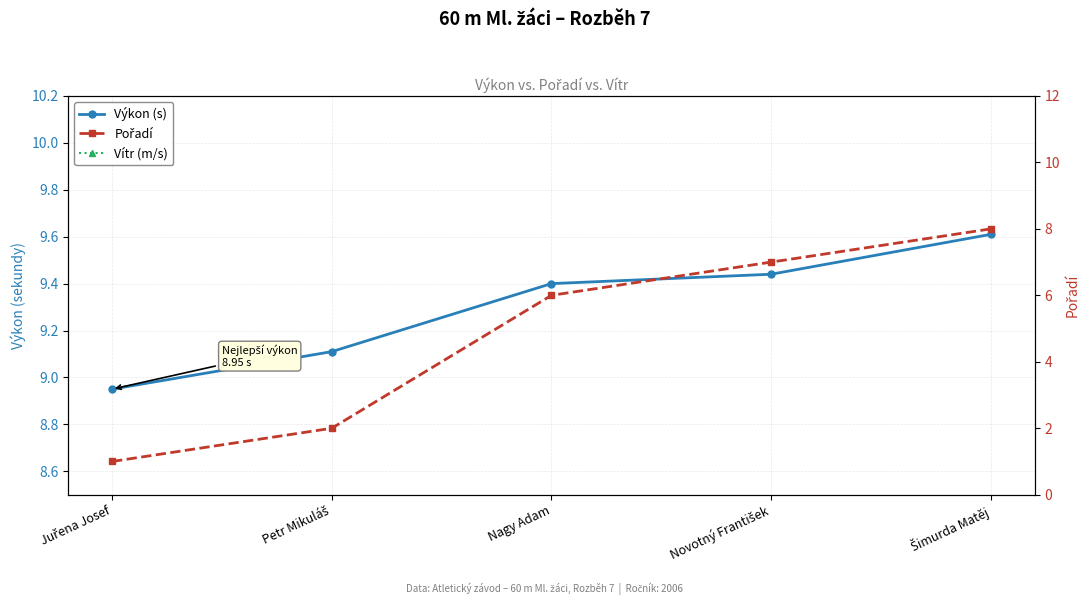

True or false: Výkon (s) and Pořadí intersect in this chart.

False